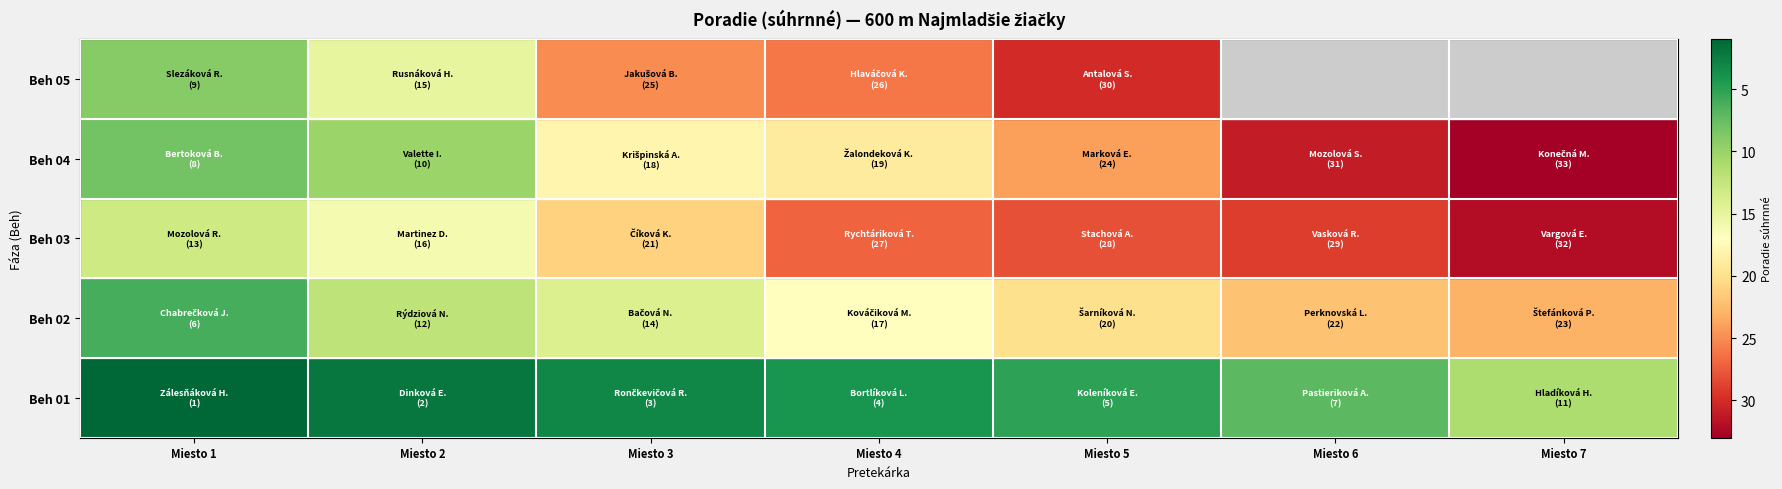

Rank the categories by Beh 03 value from highest to lowest.

Miesto 7, Miesto 6, Miesto 5, Miesto 4, Miesto 3, Miesto 2, Miesto 1